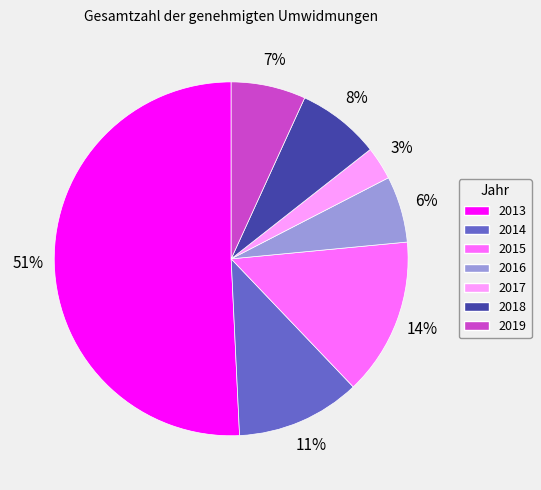

How many segments does this pie chart have?

7